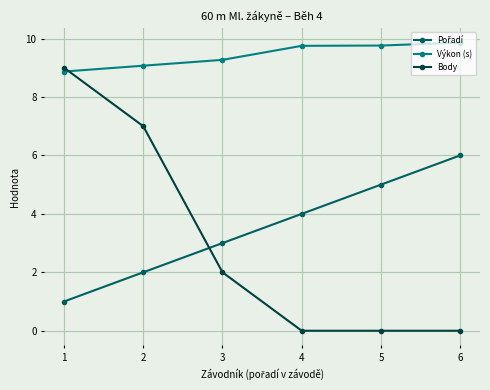

What is the spread (max minus min) of values at 6?

9.9